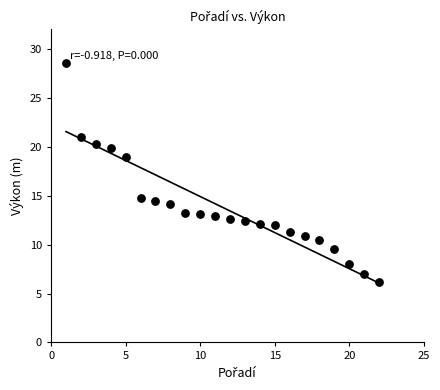

What is the range of X values (max minus min)?

21.0